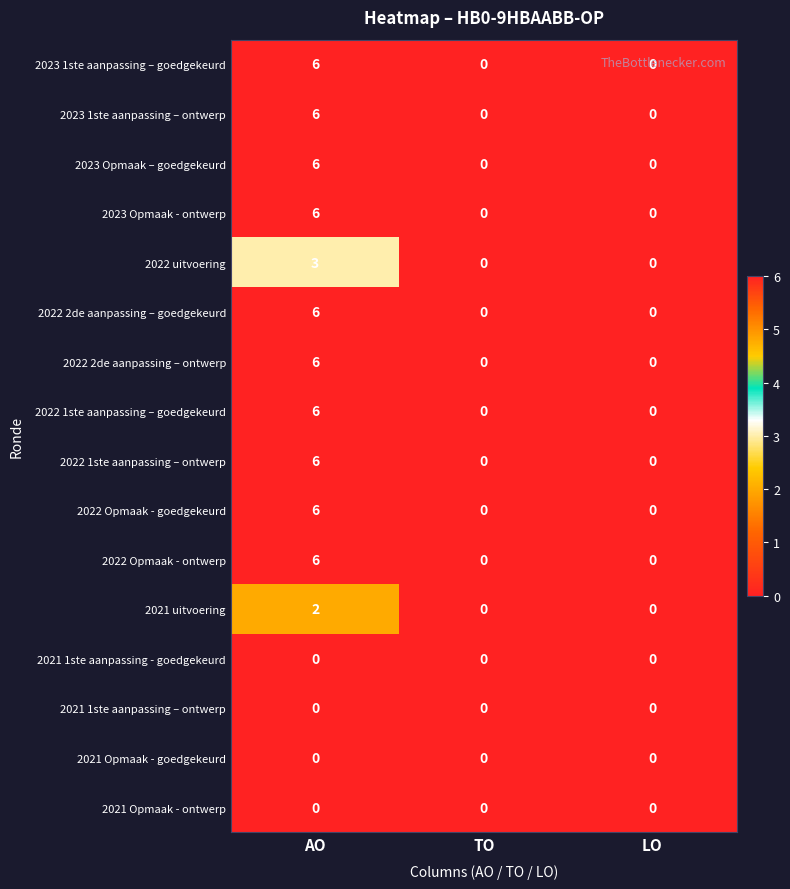

How many 2023 Opmaak – goedgekeurd values are between 0 and 6?

3